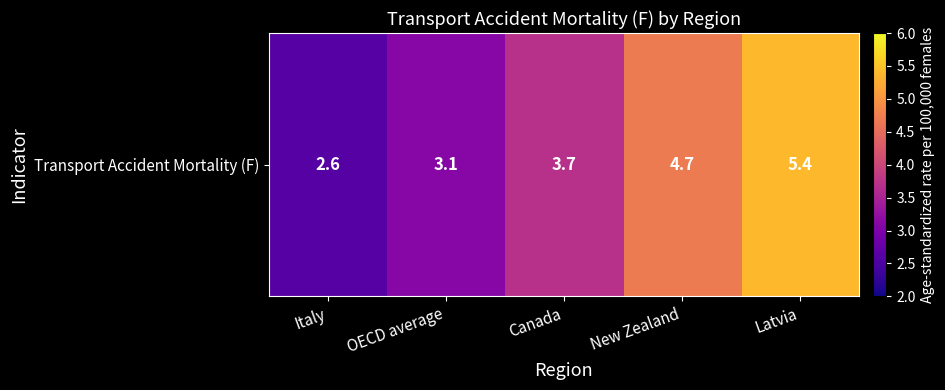

What is the difference between the maximum and minimum values?

2.8